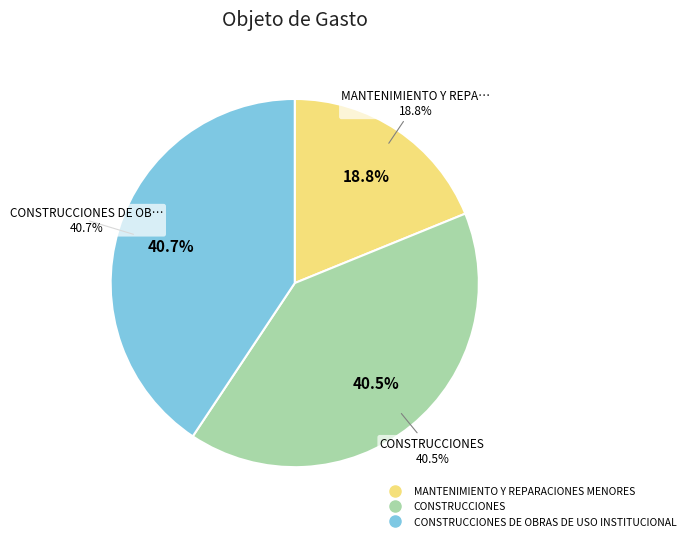

How many slices are in this pie chart?

3